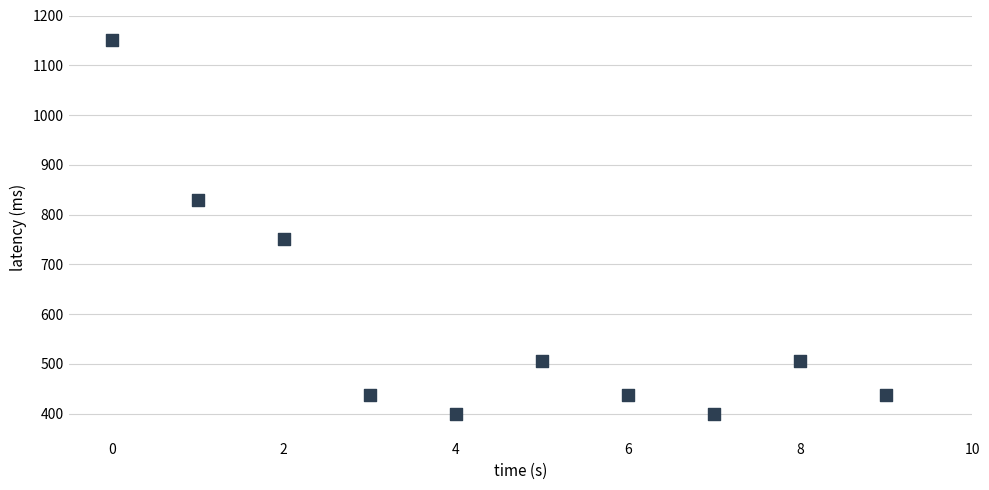

What Y value in the scatter plot is closest to 775?

751.6